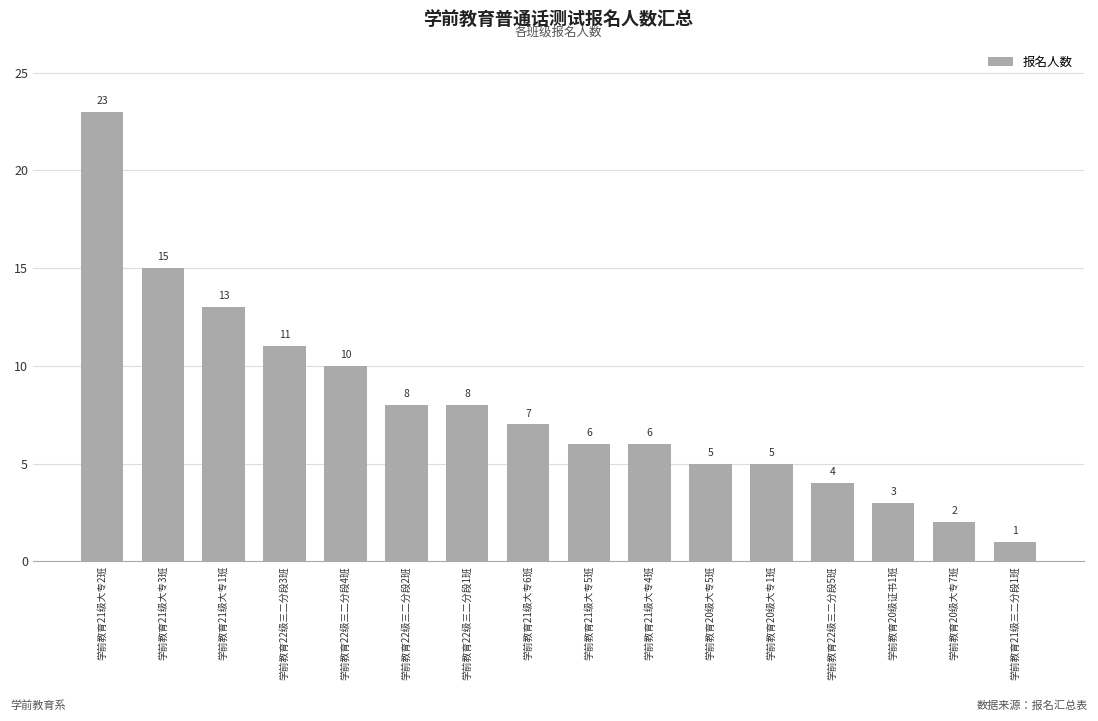

Reading left to right, extract all data points from this chart.

学前教育21级大专2班=23	学前教育21级大专3班=15	学前教育21级大专1班=13	学前教育22级三二分段3班=11	学前教育22级三二分段4班=10	学前教育22级三二分段2班=8	学前教育22级三二分段1班=8	学前教育21级大专6班=7	学前教育21级大专5班=6	学前教育21级大专4班=6	学前教育20级大专5班=5	学前教育20级大专1班=5	学前教育22级三二分段5班=4	学前教育20级证书1班=3	学前教育20级大专7班=2	学前教育21级三二分段1班=1